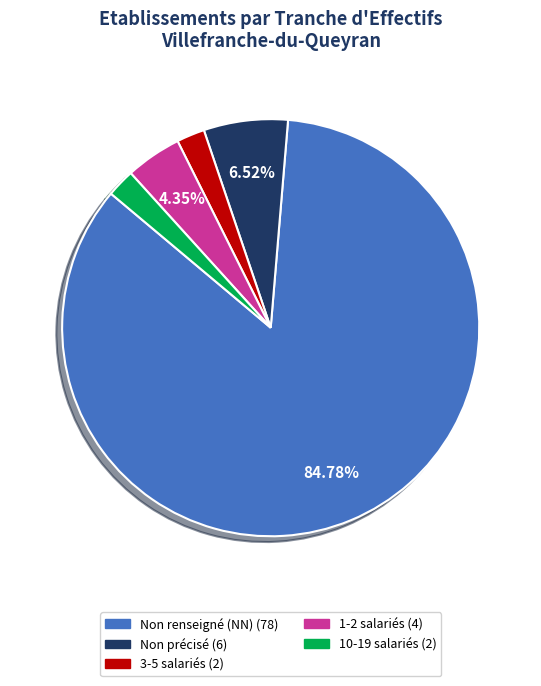

Is there a majority slice in this chart?

Yes